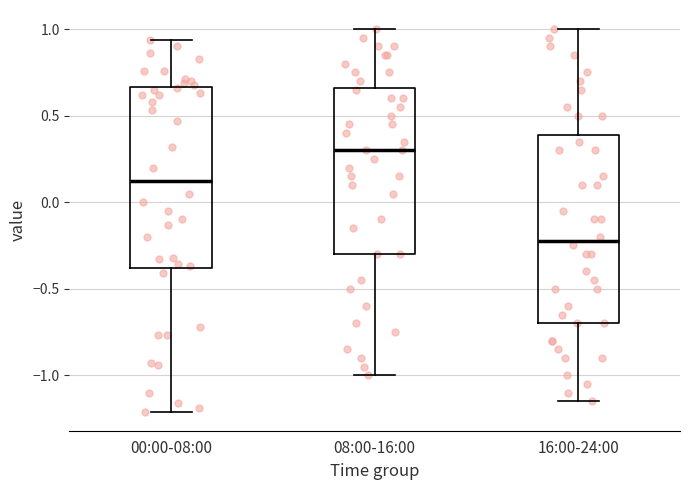

Where does the median line of the box for 16:00-24:00 sit on the y-axis? The values are not printed on the chart, so give them approximately, as read against the axis.

-0.20